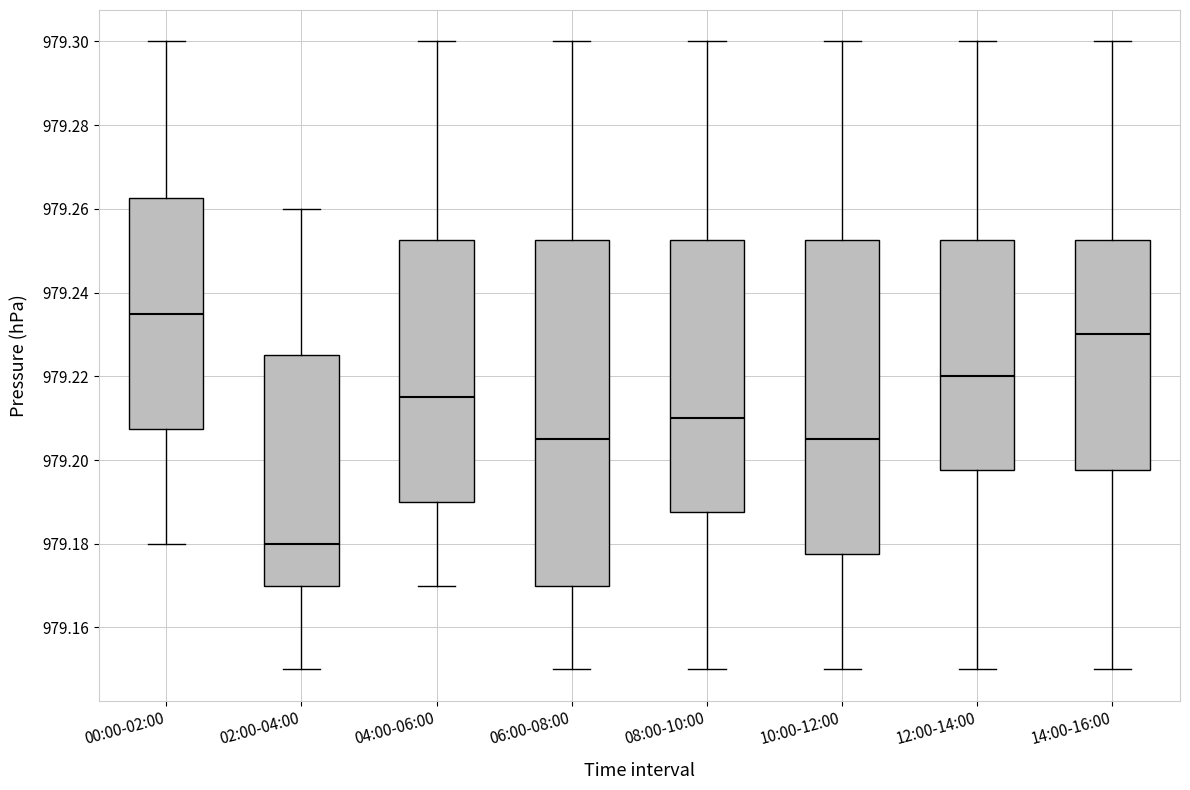

Comparing the boxes themselves (not the whiskers), which one is the tallest?

06:00-08:00